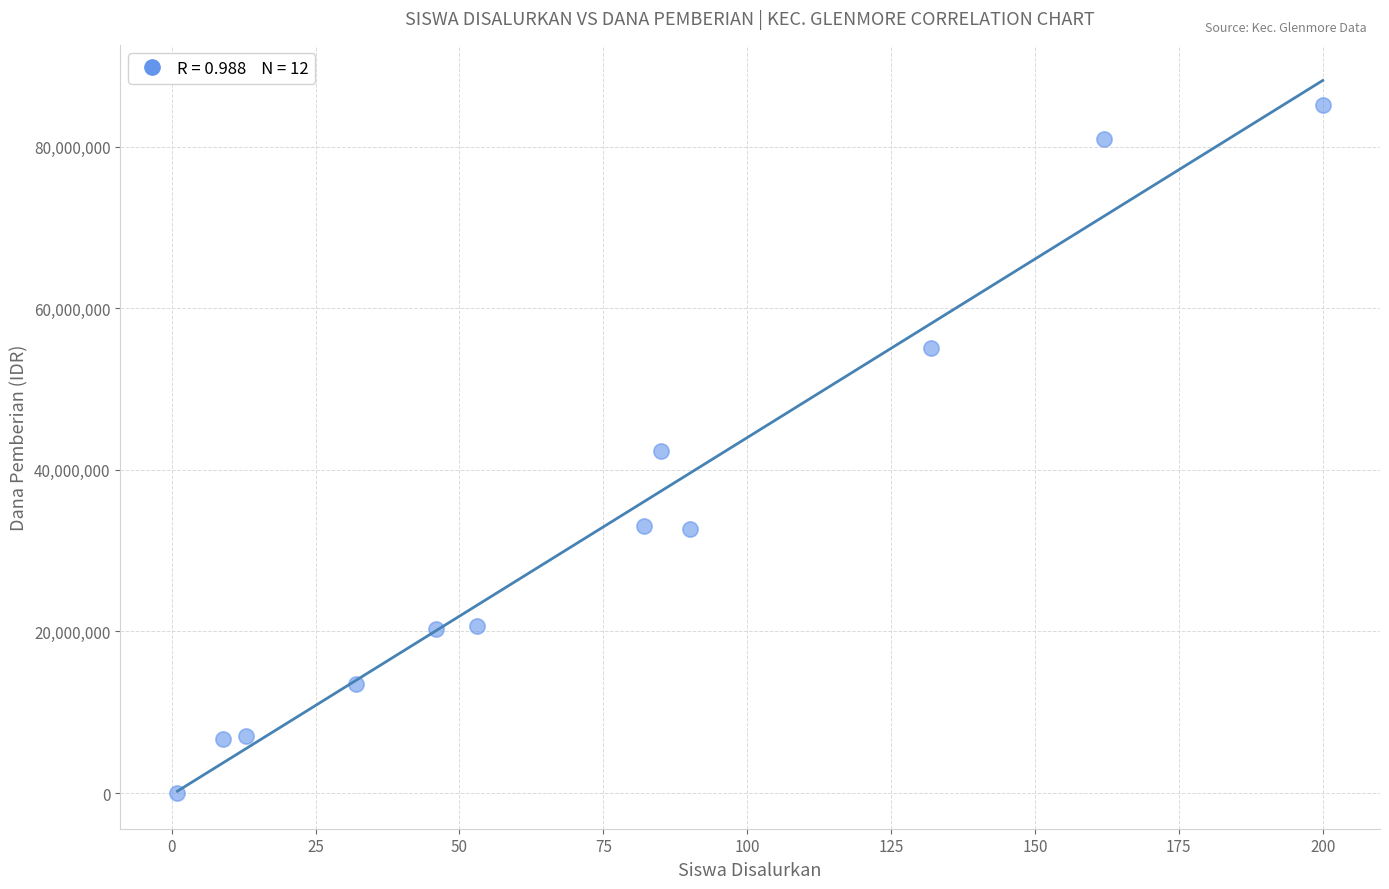

What is the average Y value?

33125000